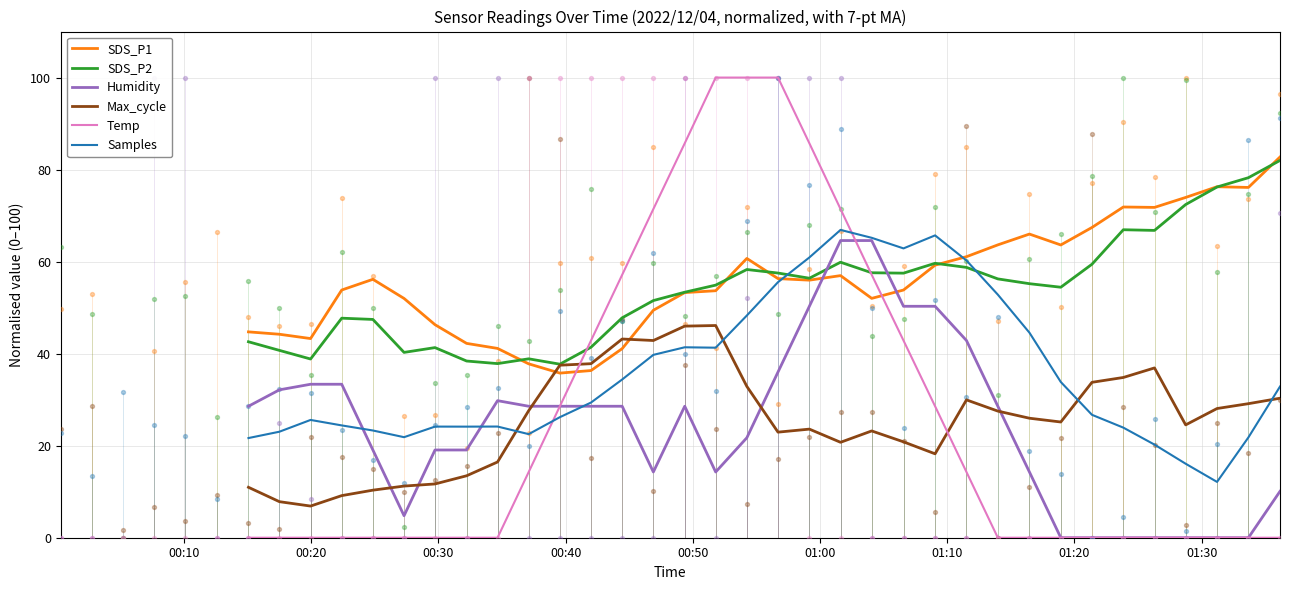

What are all the series names shown in the legend?

SDS_P1, SDS_P2, Humidity, Max_cycle, Temp, Samples